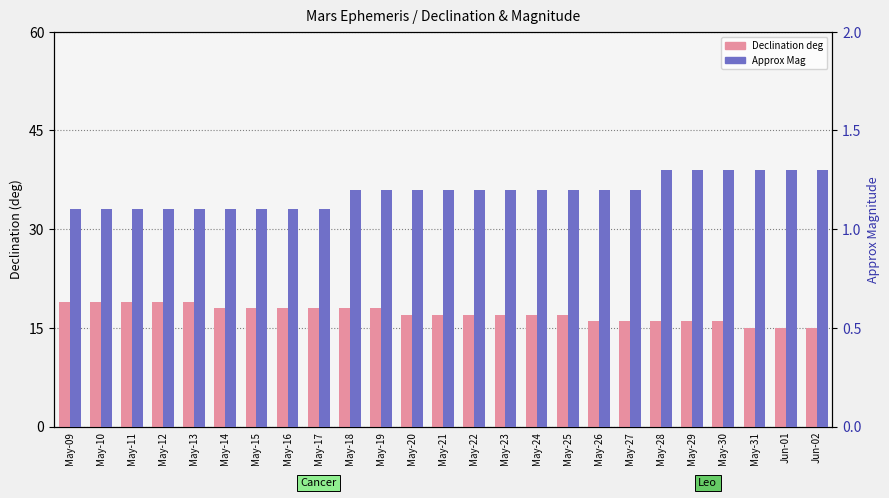

What position from the right is May-23?

11